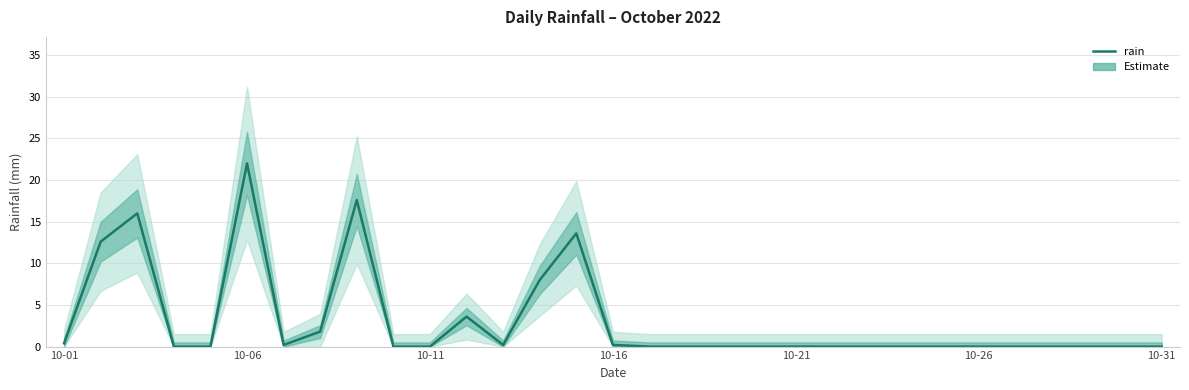

What is the difference between the maximum and minimum values?

22.0